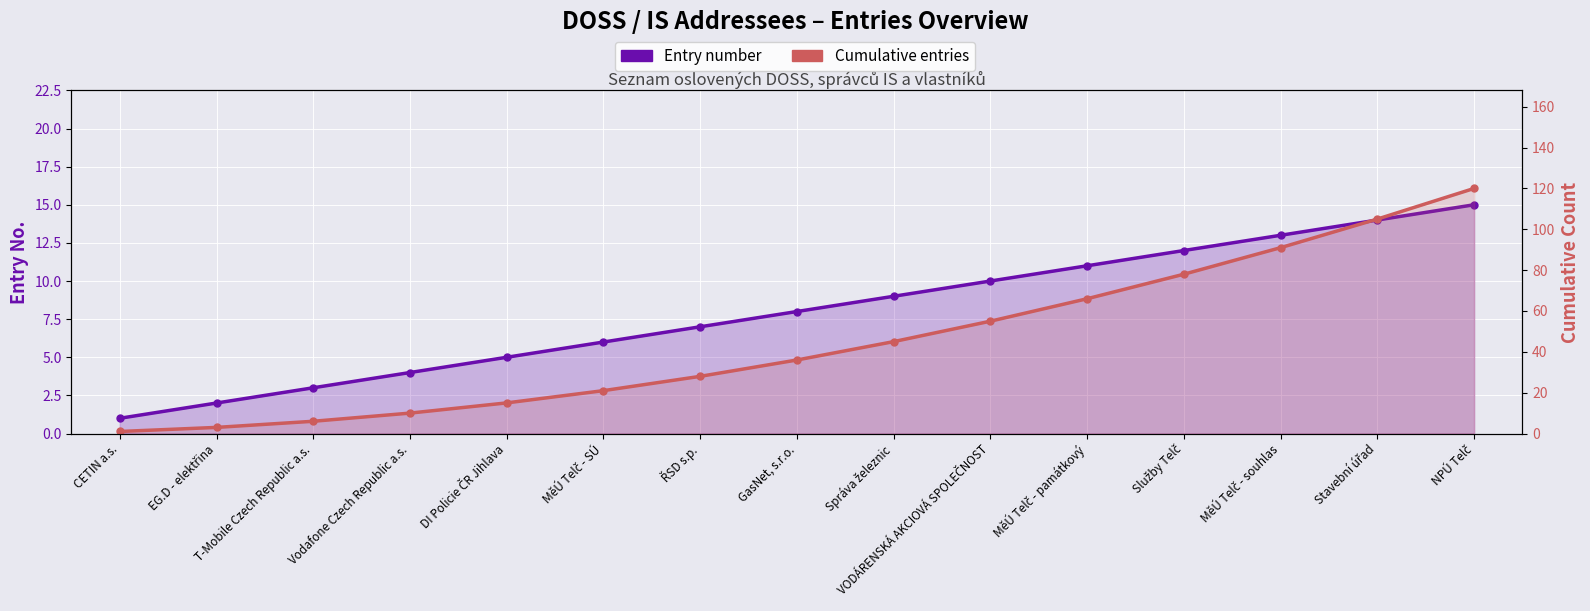

What are all the series names shown in the legend?

Entry number, Cumulative entries